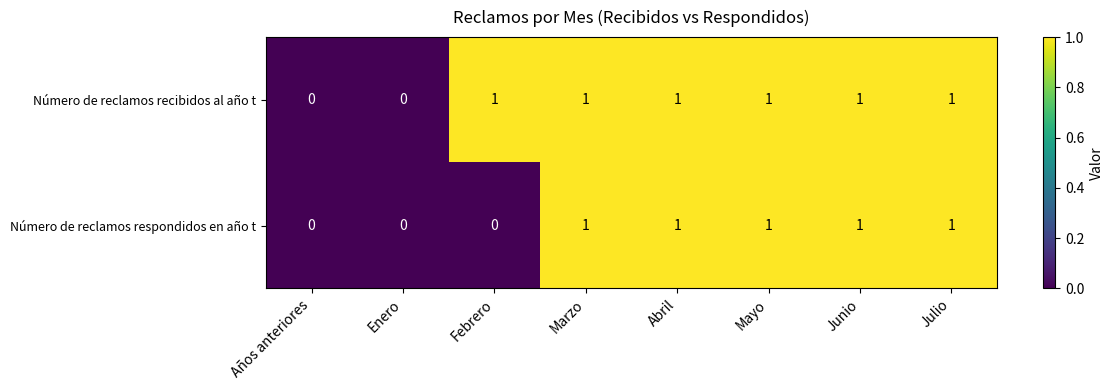

How many Número de reclamos respondidos en año t values are between 0 and 1?

8